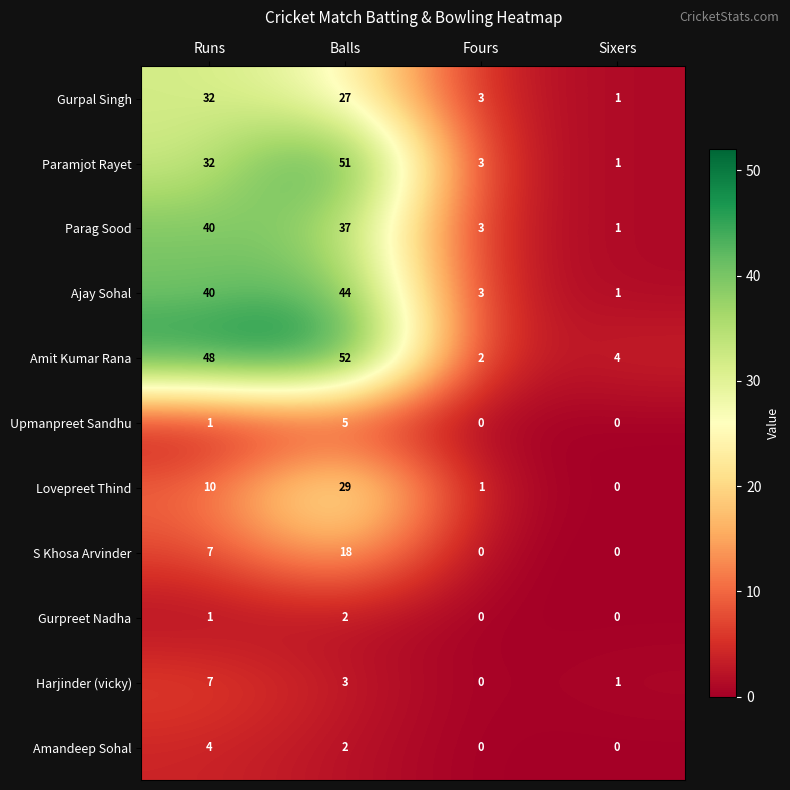

Which series changed the most between Balls and Sixers?

Paramjot Rayet